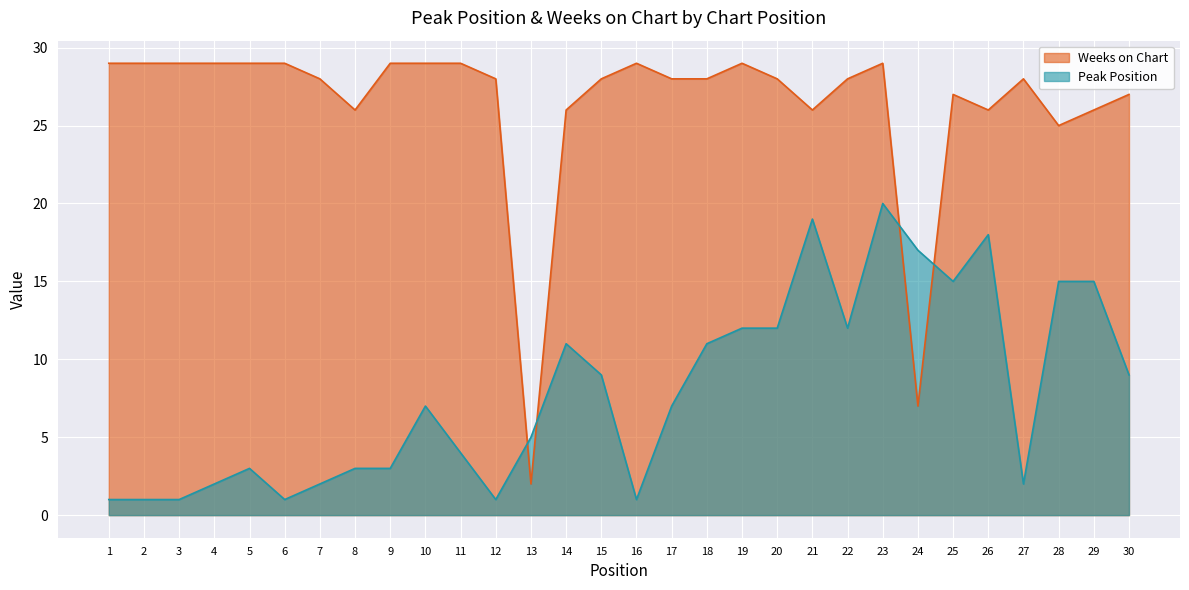

Rank the series by their maximum value, from highest to lowest.

Weeks on Chart, Peak Position